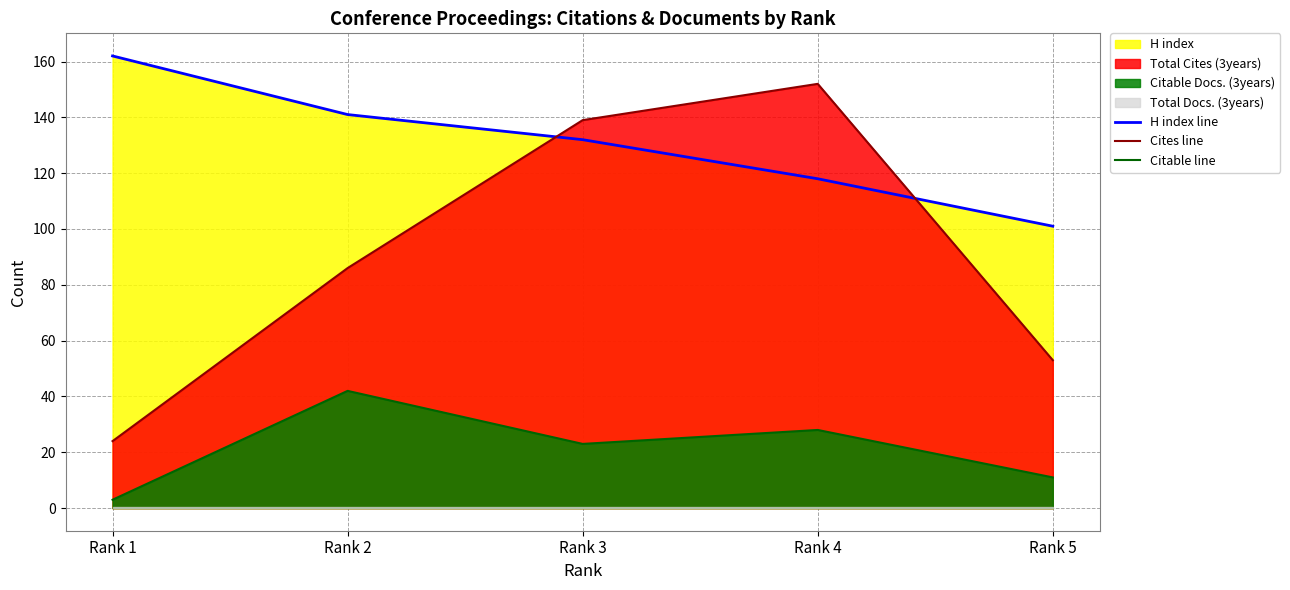

True or false: Citable line and Cites line cross at least once.

False